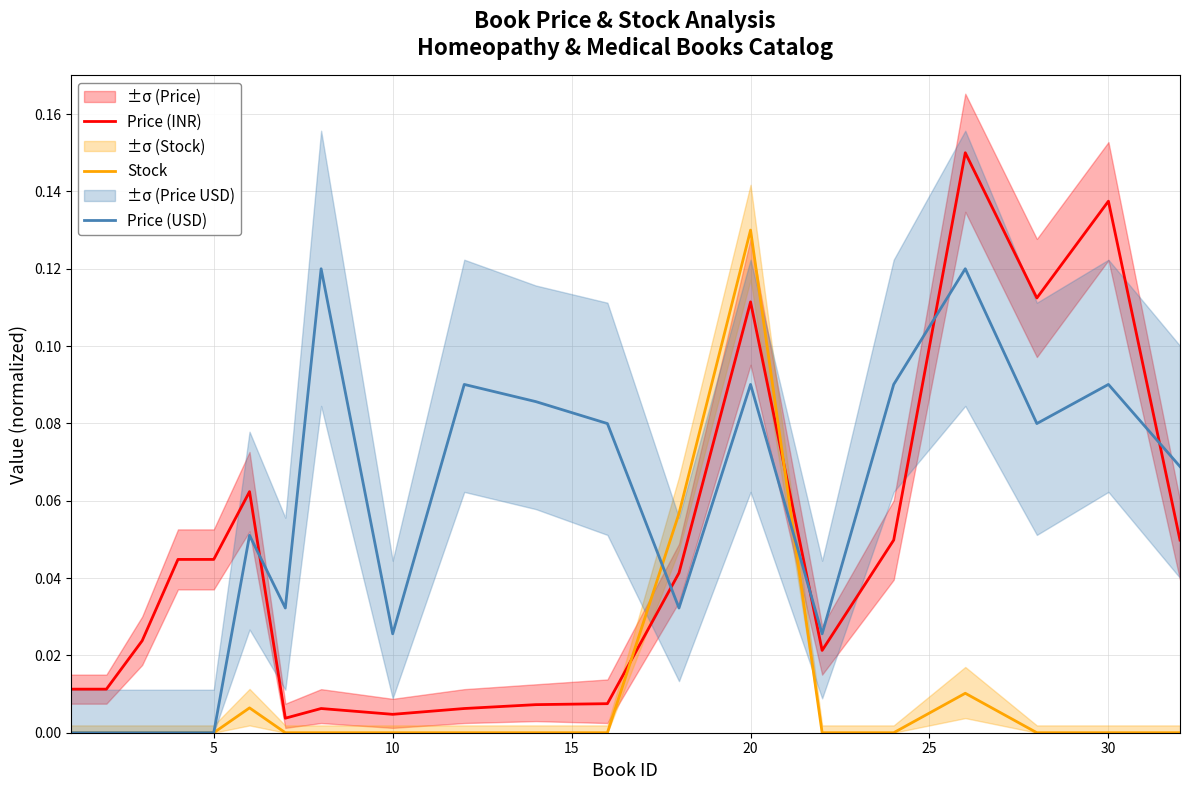

After their last crossing, which series has the higher values: Price (USD) or Price (INR)?

Price (USD)